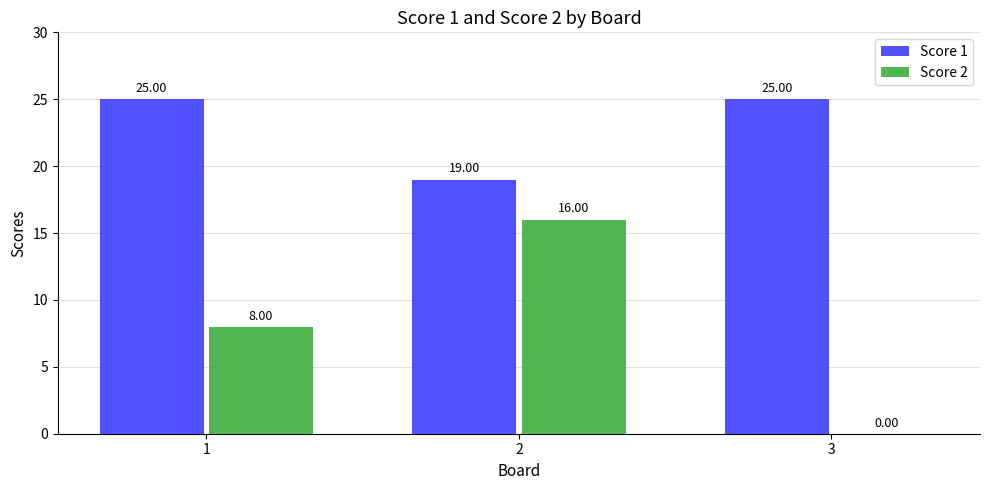

How many positive values does the Score 2 series have?

2